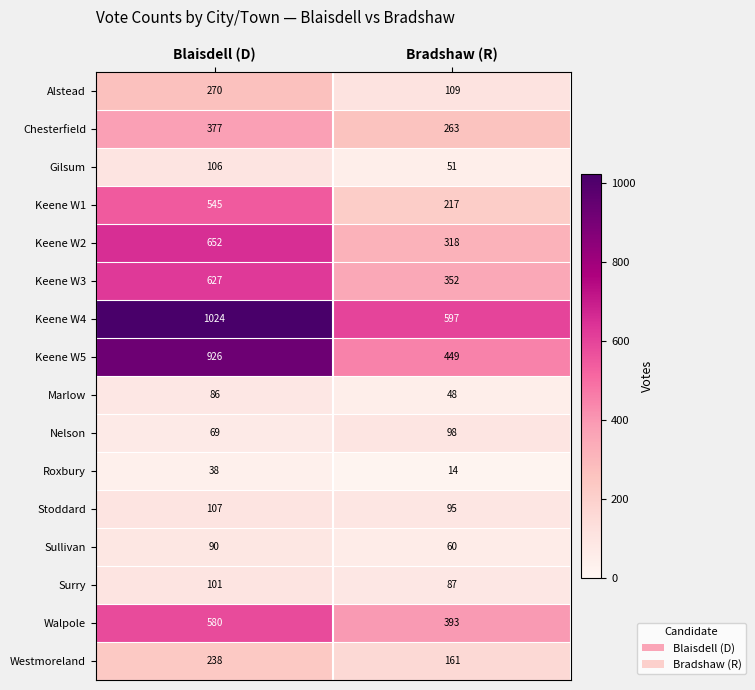

Rank the series at Blaisdell (D) from highest to lowest value.

Keene W4, Keene W5, Keene W2, Keene W3, Walpole, Keene W1, Chesterfield, Alstead, Westmoreland, Stoddard, Gilsum, Surry, Sullivan, Marlow, Nelson, Roxbury